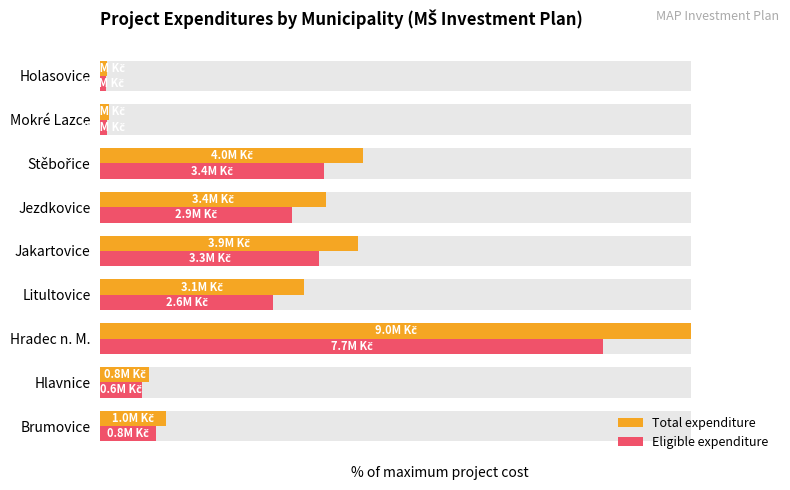

Between Stěbořice and Hlavnice, which is larger?

Stěbořice